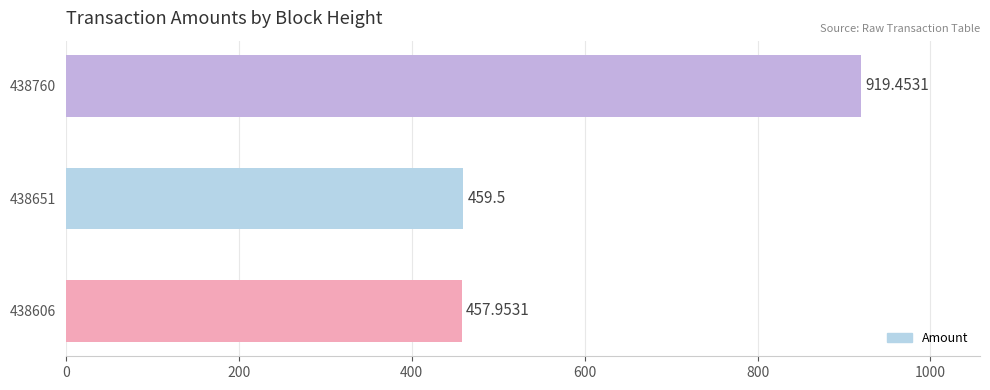

Does the chart contain stacked bars?

No